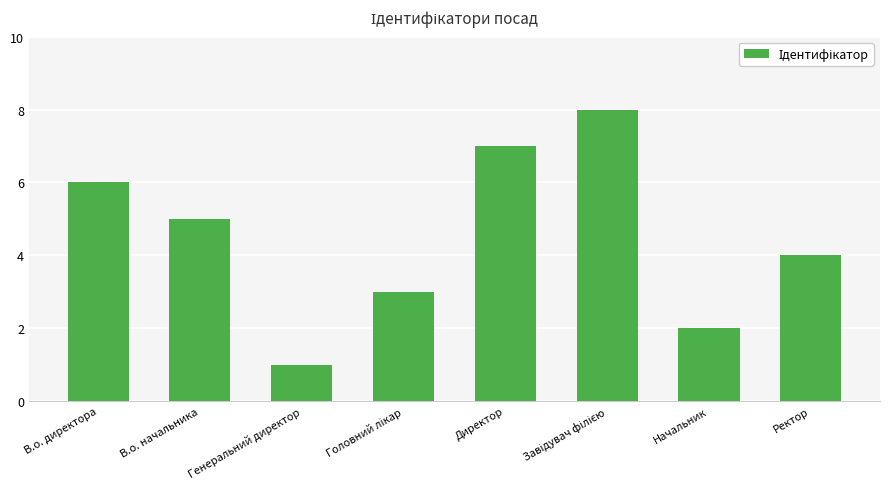

What is the difference between the values at Генеральний директор and В.о. начальника?

4